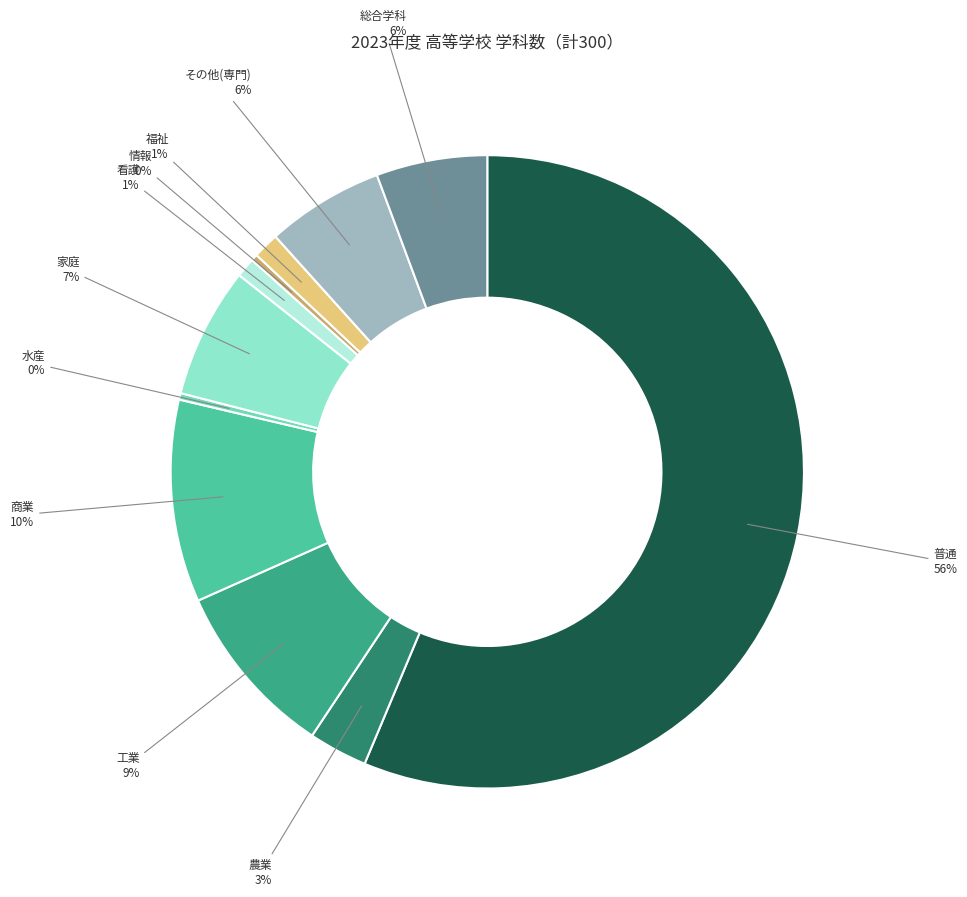

How many slices are in this pie chart?

11